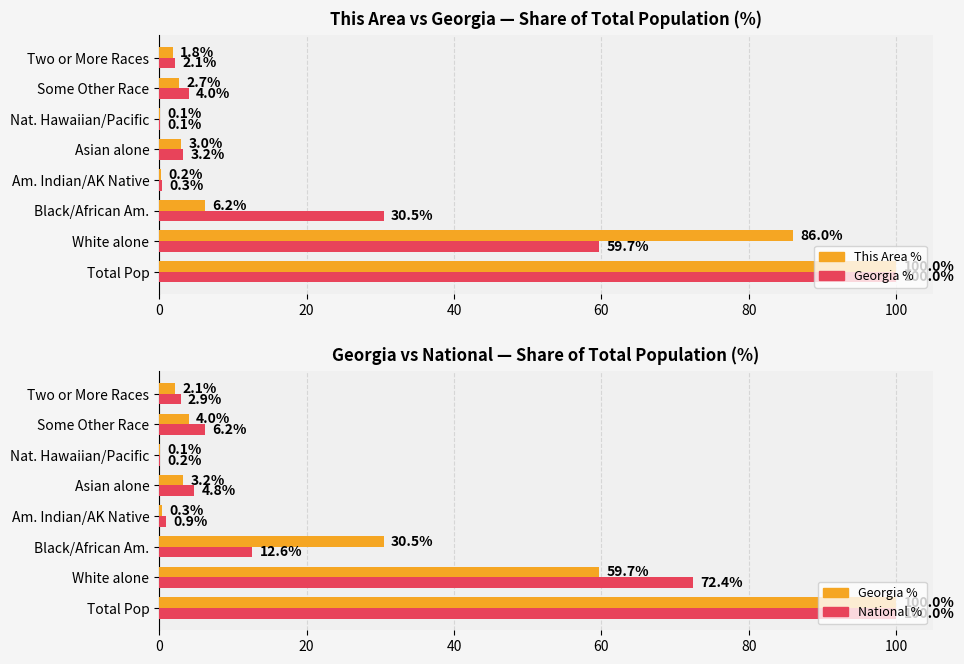

What is the sum of the This Area % values at 0 and 20?

186.0